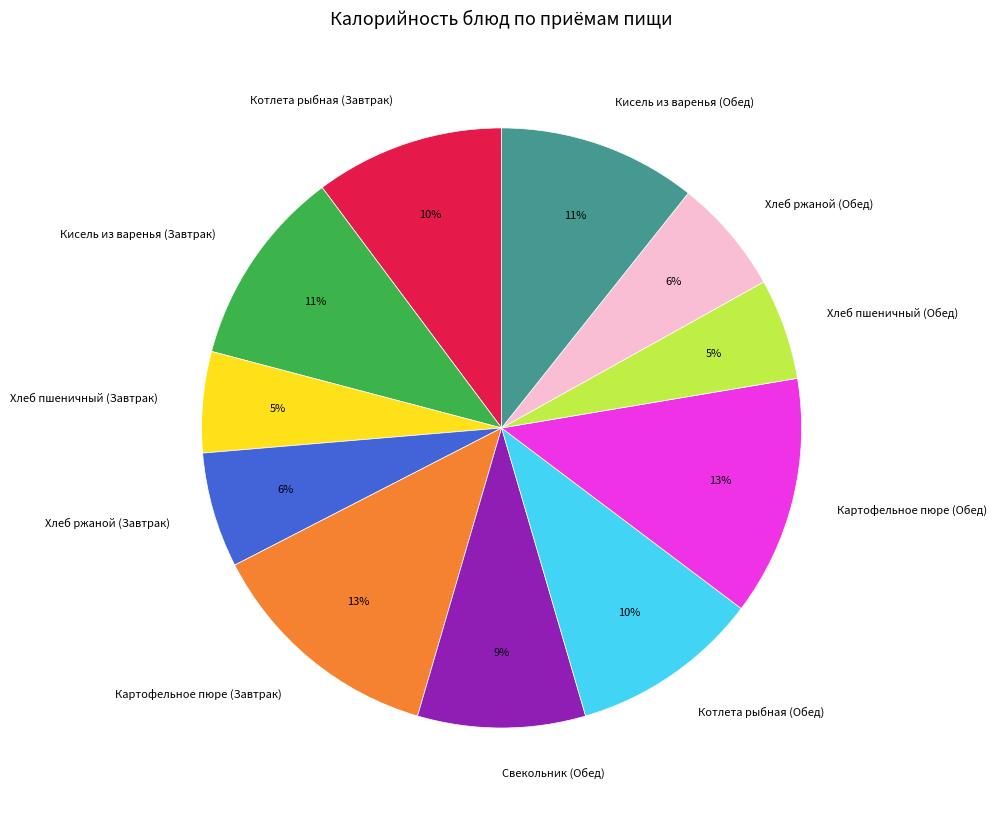

Combined, do Кисель из варенья (Завтрак) and Хлеб пшеничный (Завтрак) account for over 50%?

No